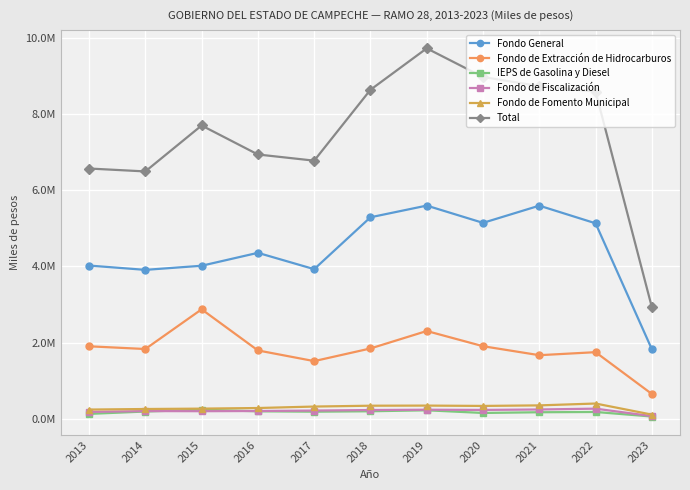

Does the chart have visible grid lines?

Yes